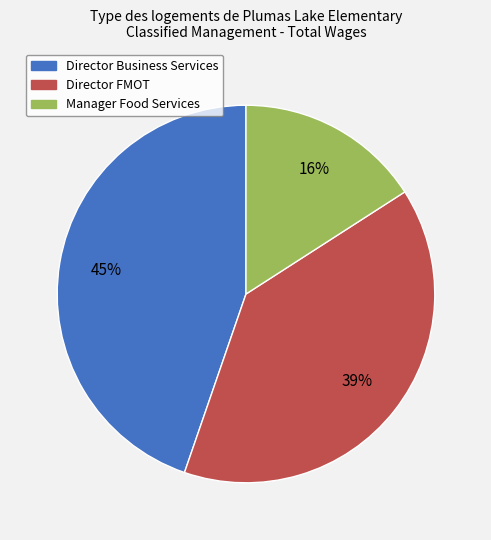

Does Manager Food Services account for over 50% of the chart?

No